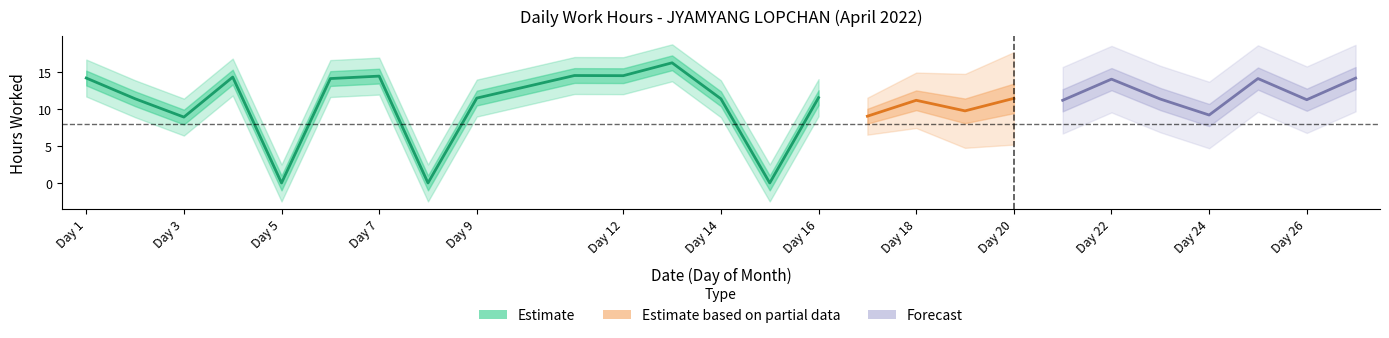

How many values are above zero?

23